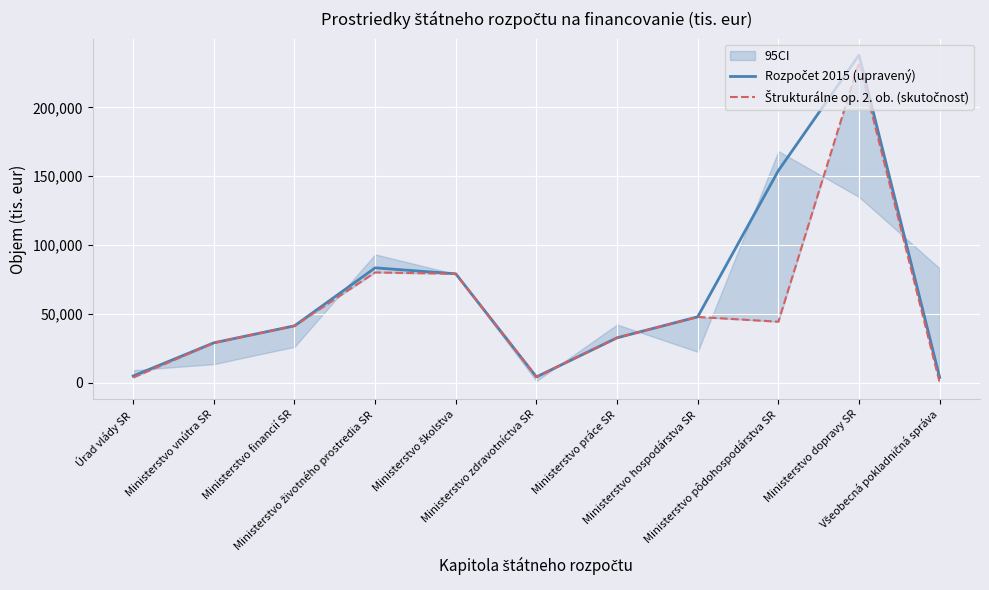

The value of Rozpočet 2015 (upravený) at Ministerstvo práce SR is 15409. True or false?

False